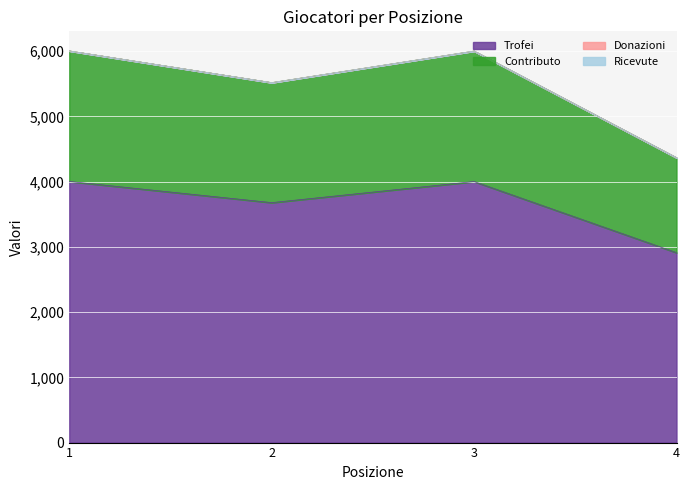

Read the Trofei value at 3, to the nearest 10.

4000